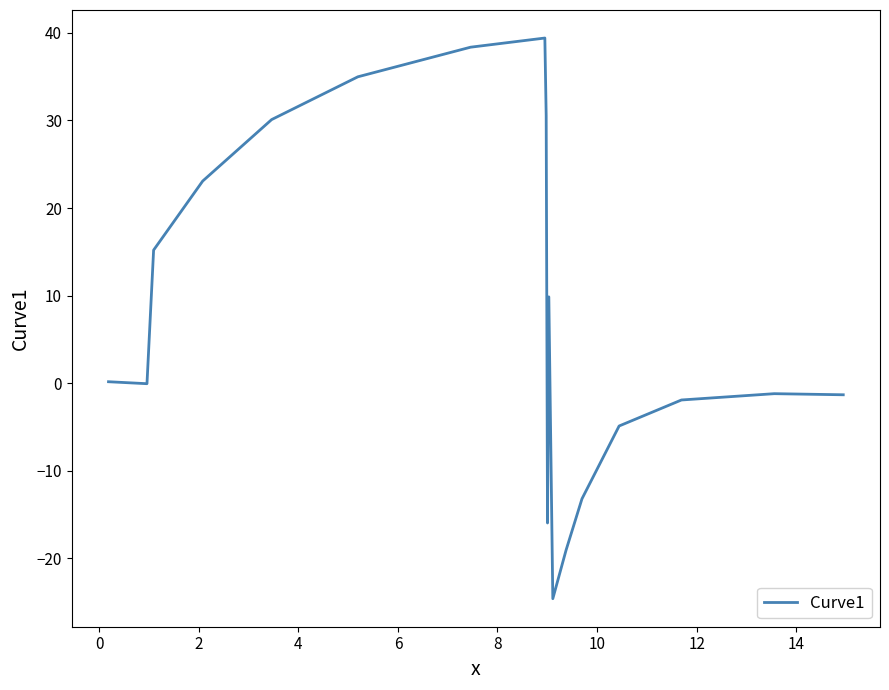

What is the smallest value displayed?

-24.6